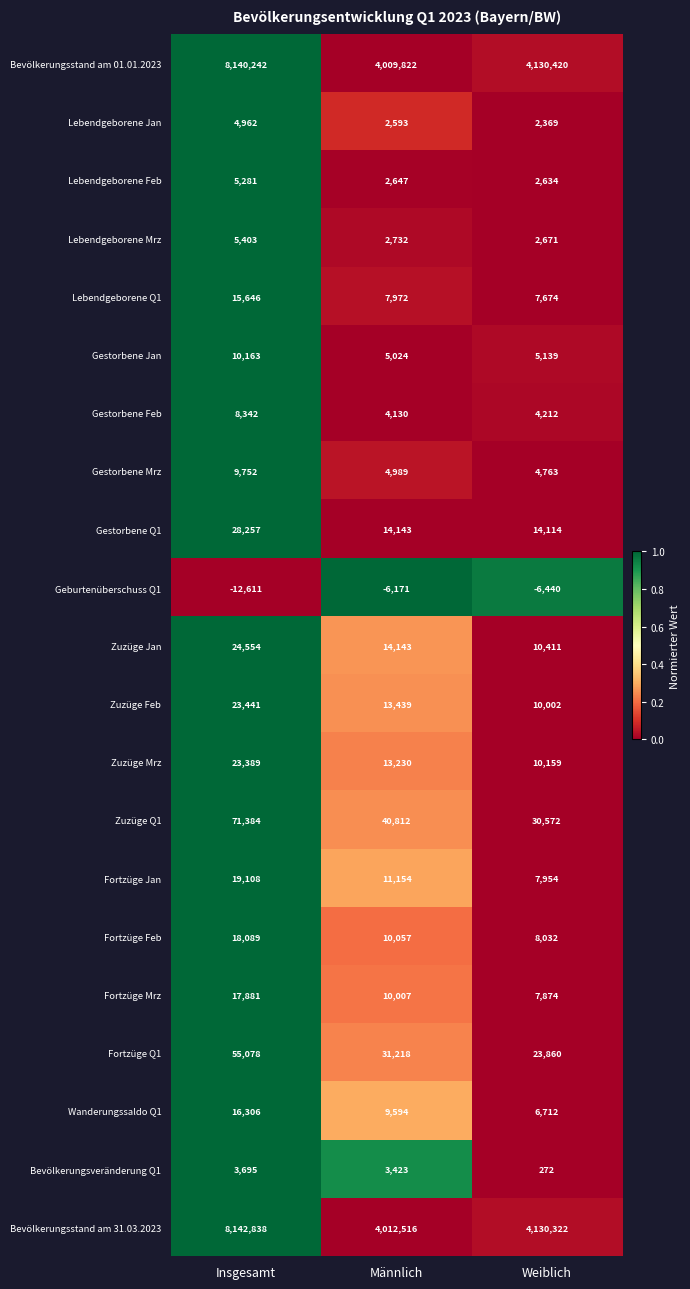

At which label is Zuzüge Q1 closest to 50978?

Männlich